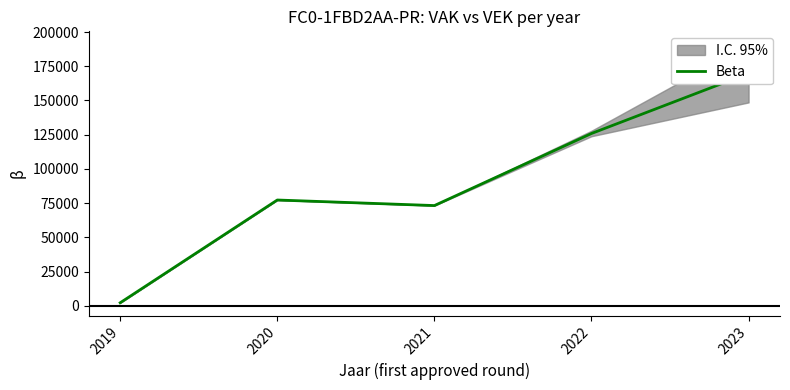

Rank the categories by value from lowest to highest.

2019, 2021, 2020, 2022, 2023